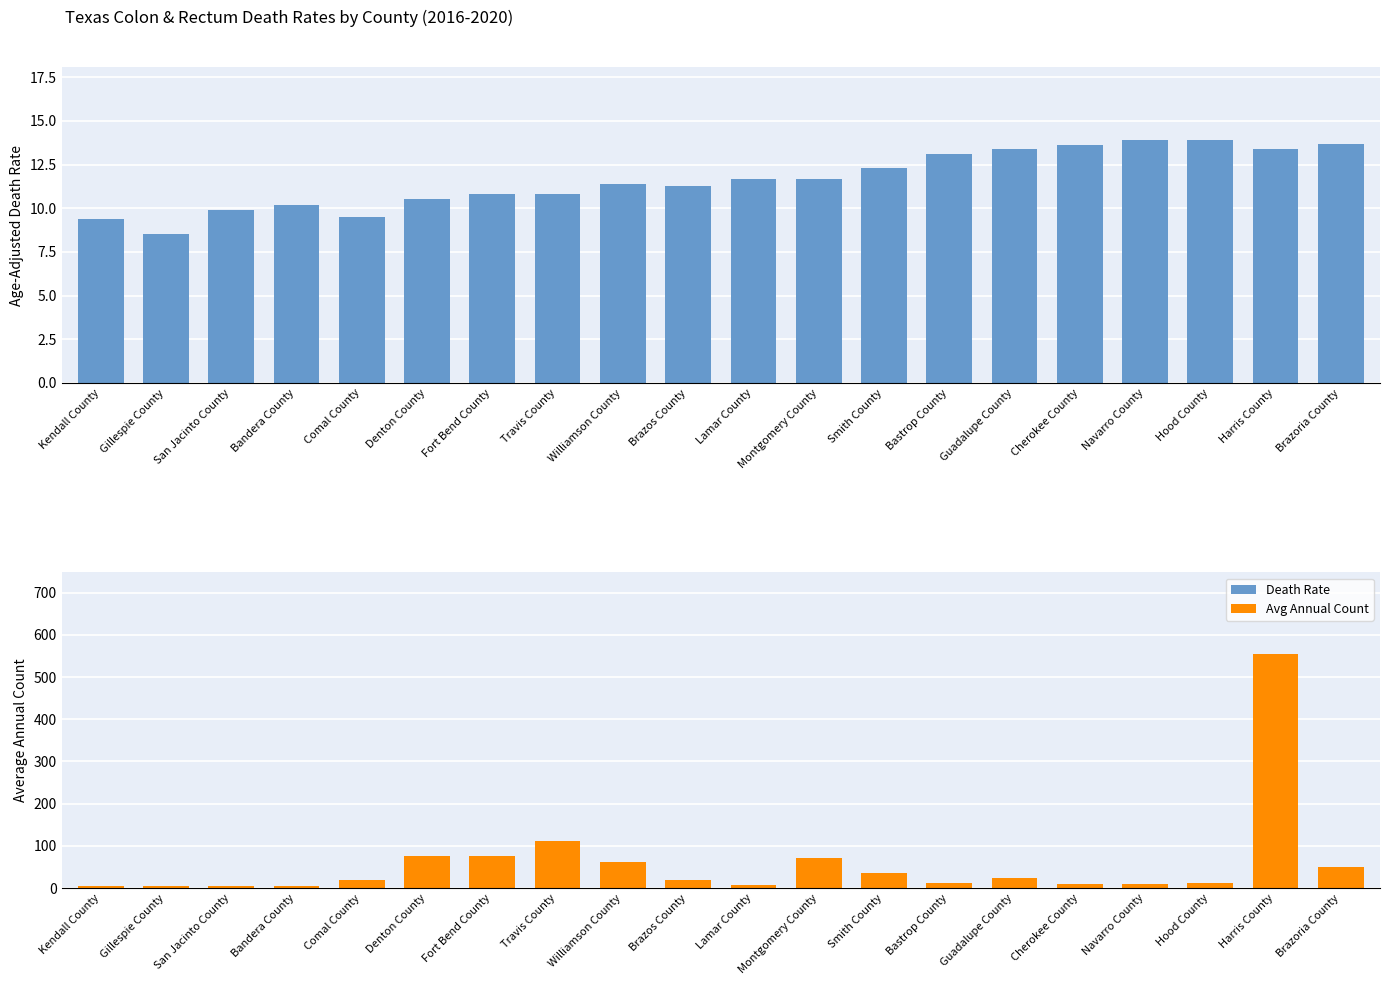

True or false: Age-Adjusted Death Rate has a value of 16.9 at Brazos County.

False